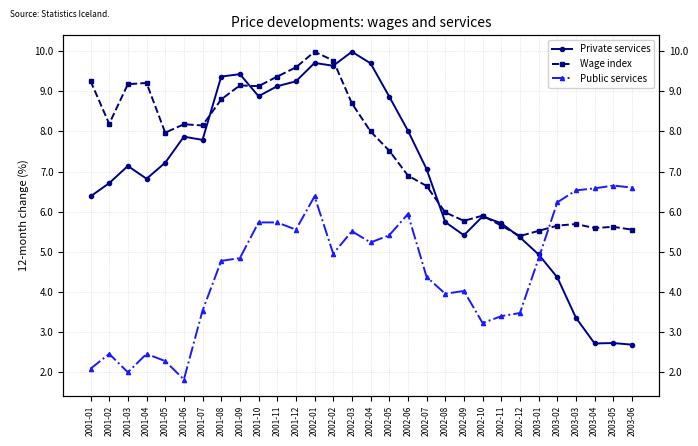

What is the maximum value shown in the chart?

10.0